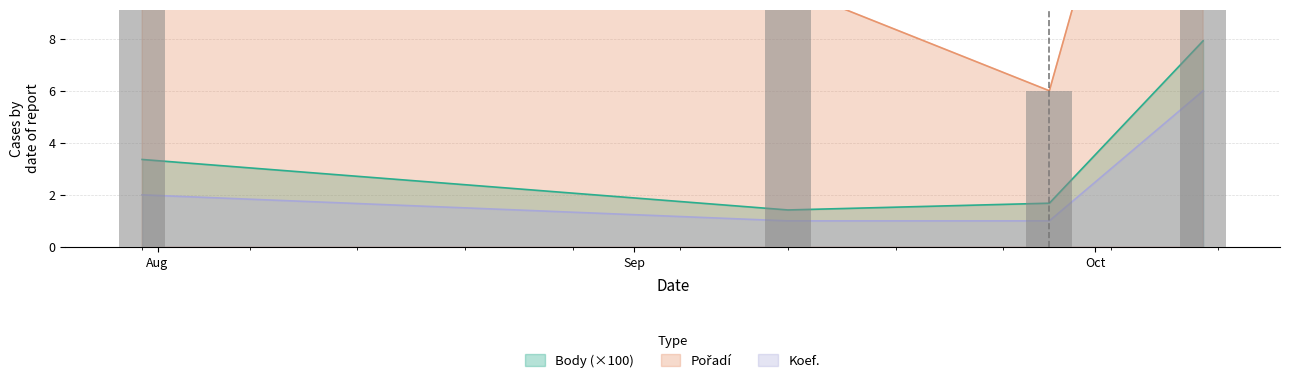

Is it true that Koef. equals 10.6 at 2010-10-08?

False